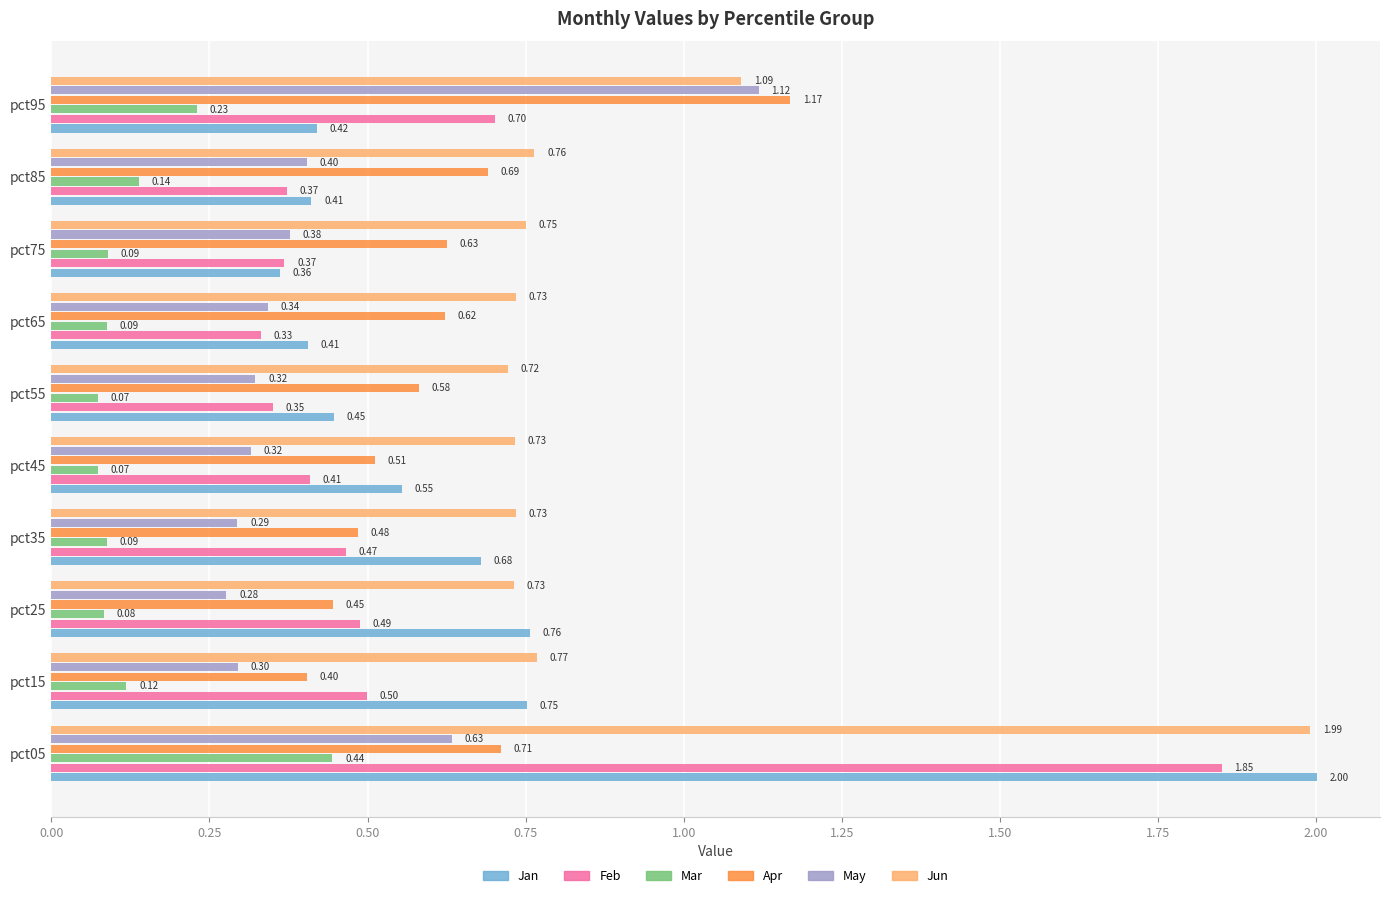

At which category is the sum across all series the highest?

pct05